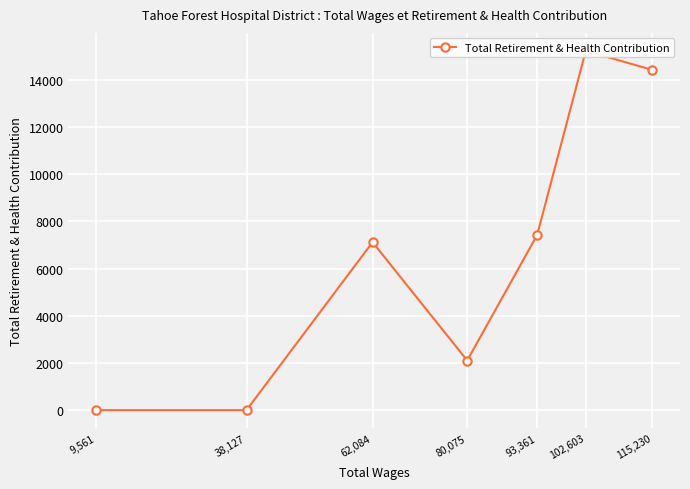

What is the average value?

6616